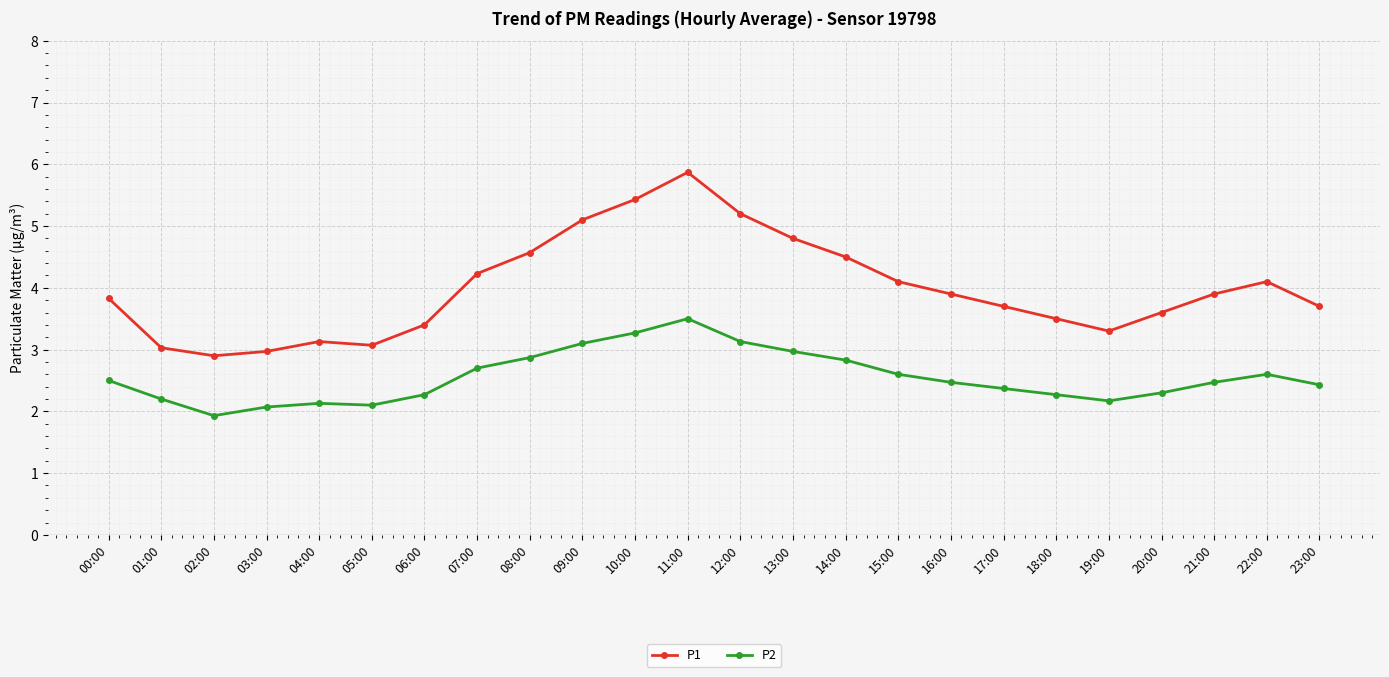

At which category does P2 reach its first local valley?

02:00